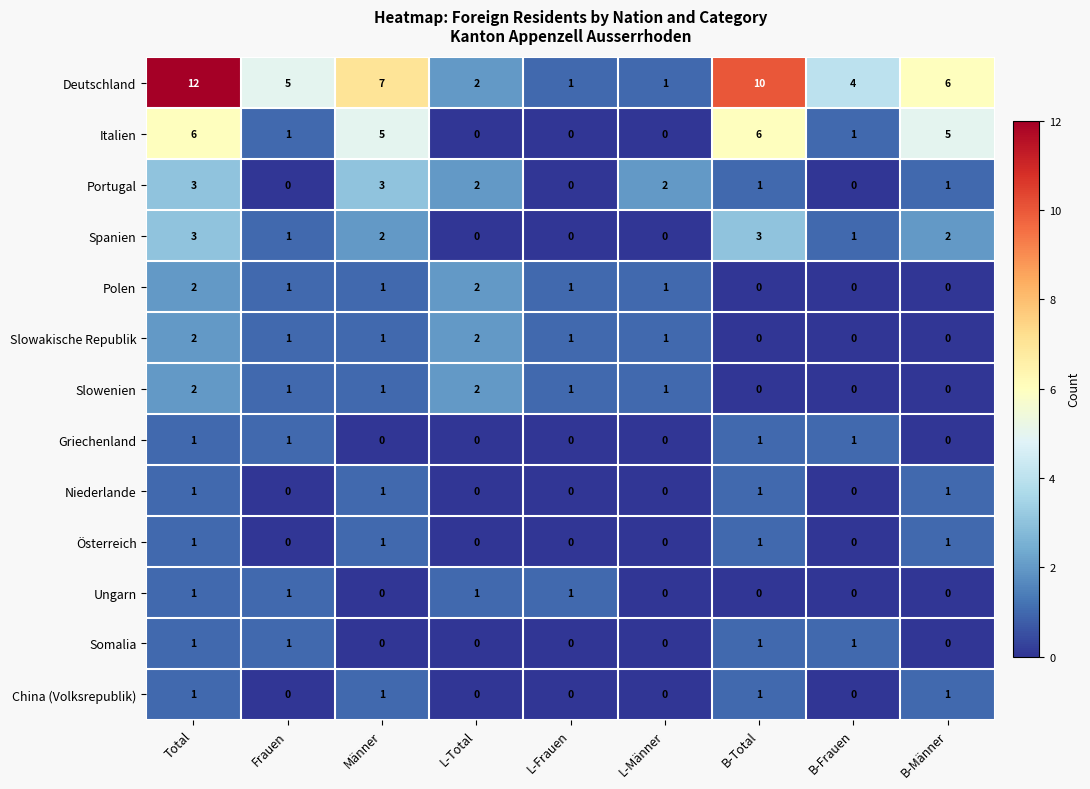

What value does the Spanien series have at B-Total?

3